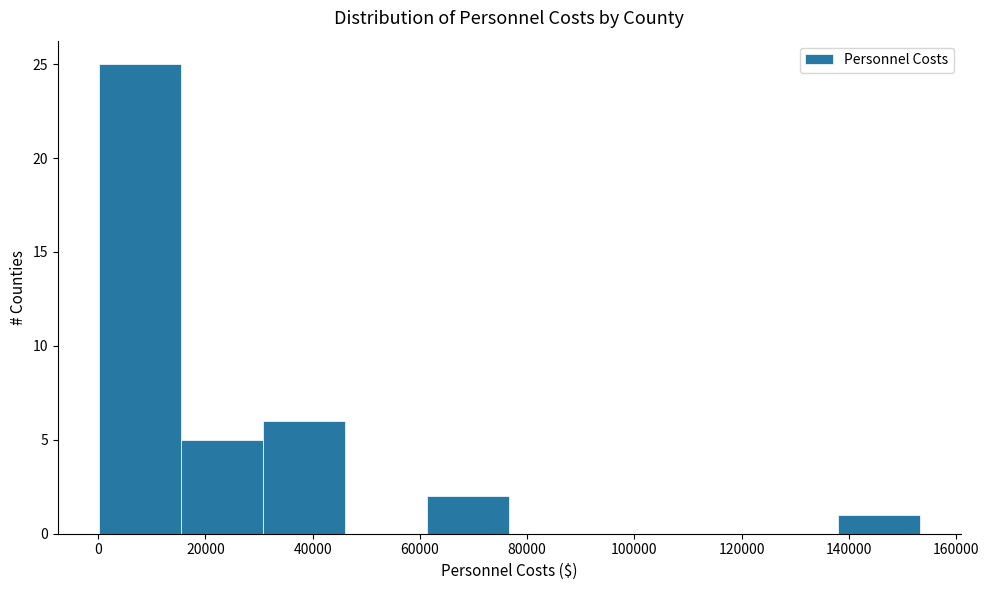

How tall is the bar that spans 16000 to 30000 on the x-axis? Neither the bar edges nor the heights are printed on the chart, so give them approximately, as read against the axes.

5